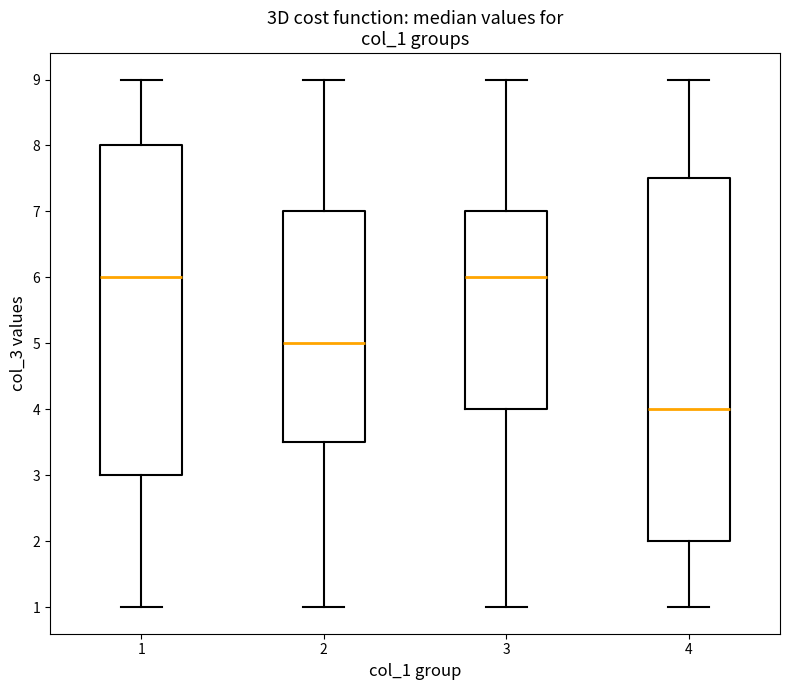

Reading left to right, read every box against the y-axis: the position of its median line, the range the box covers, and the ends of its whiskers. The values are not printed on the chart, so give them approximately, as read against the axis.

1: median 6.0, box 3.0 to 8.0, whiskers 1.0 to 9.0
2: median 5.0, box 3.5 to 7.0, whiskers 1.0 to 9.0
3: median 6.0, box 4.0 to 7.0, whiskers 1.0 to 9.0
4: median 4.0, box 2.0 to 7.5, whiskers 1.0 to 9.0